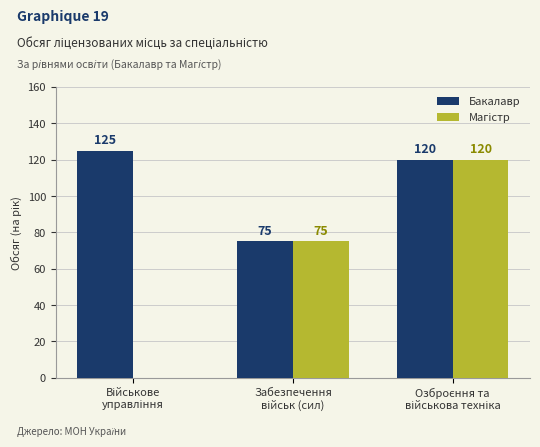

What is the sum of all Бакалавр values?

320